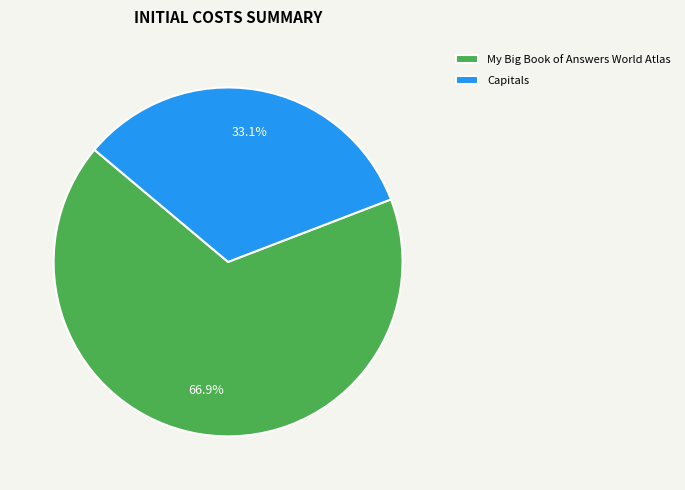

Which slice is the largest?

My Big Book of Answers World Atlas